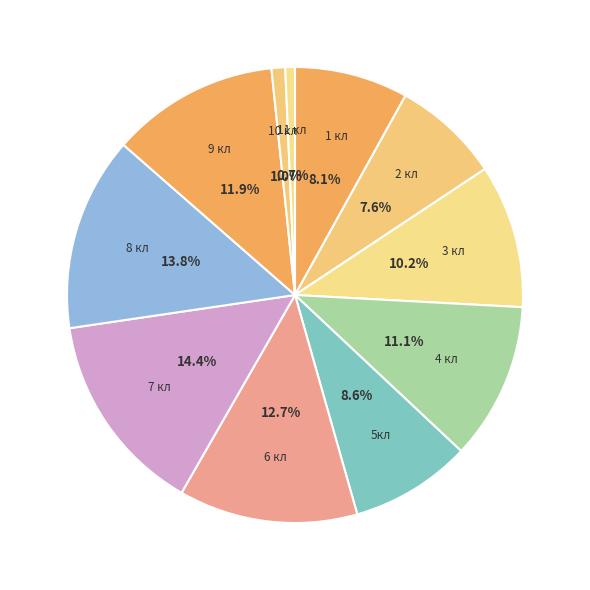

To the nearest percent, what portion does 4 кл represent?

11%